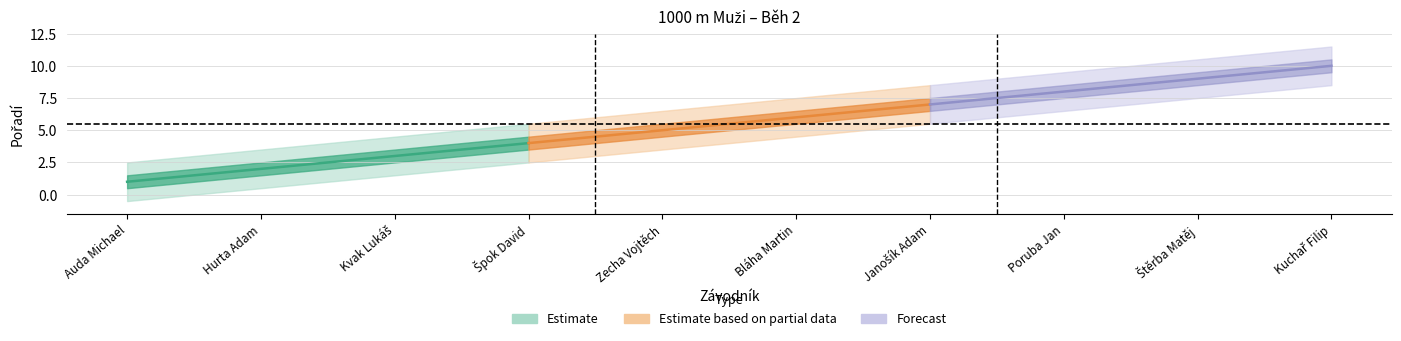

Reading right to left, list all the values displayed in this chart.

Kuchař Filip=10	Štěrba Matěj=9	Poruba Jan=8	Janošík Adam=7	Bláha Martin=6	Zecha Vojtěch=5	Špok David=4	Kvak Lukáš=3	Hurta Adam=2	Auda Michael=1